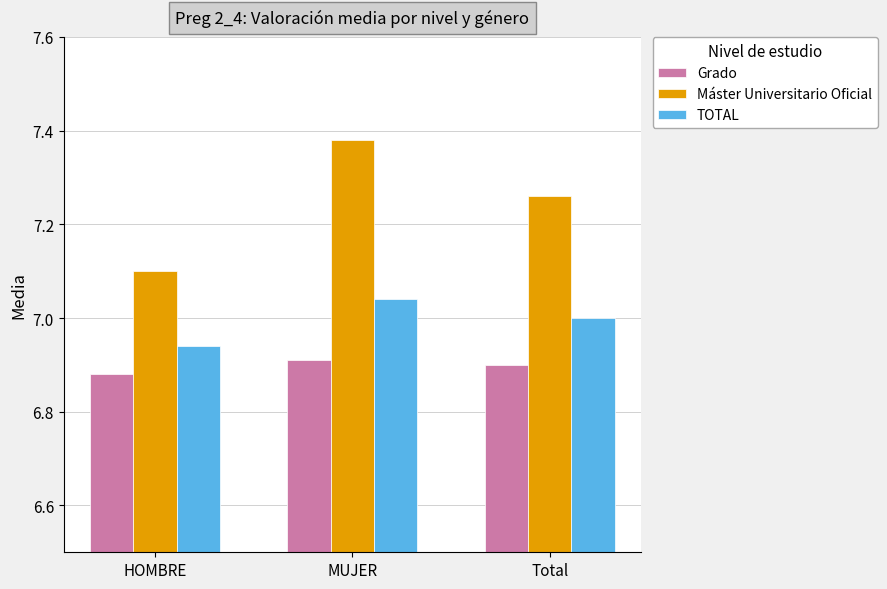

The value of TOTAL at HOMBRE is 3.1. True or false?

False